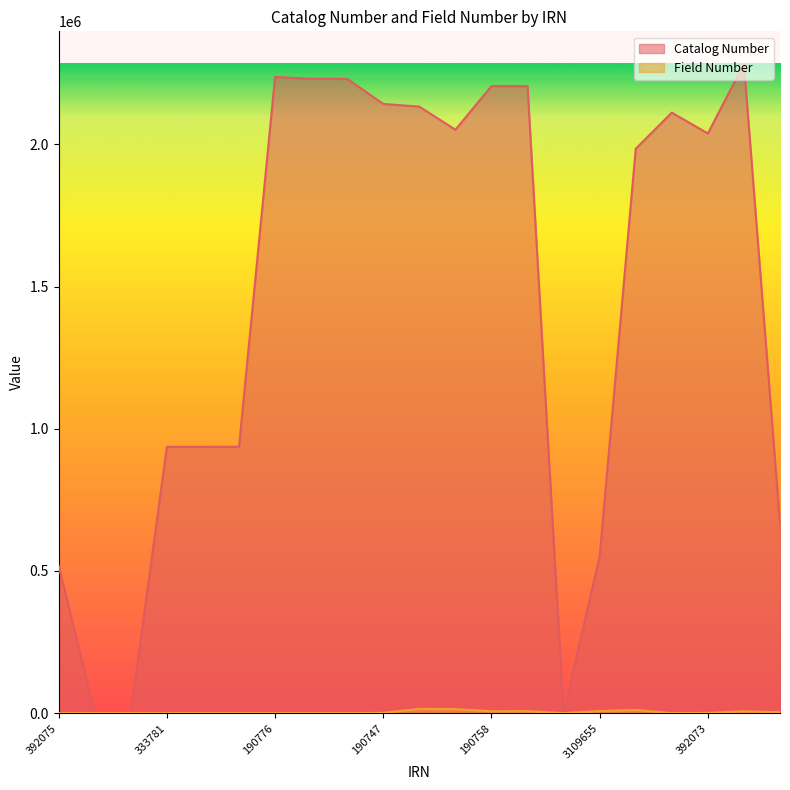

True or false: Field Number and Catalog Number intersect in this chart.

False